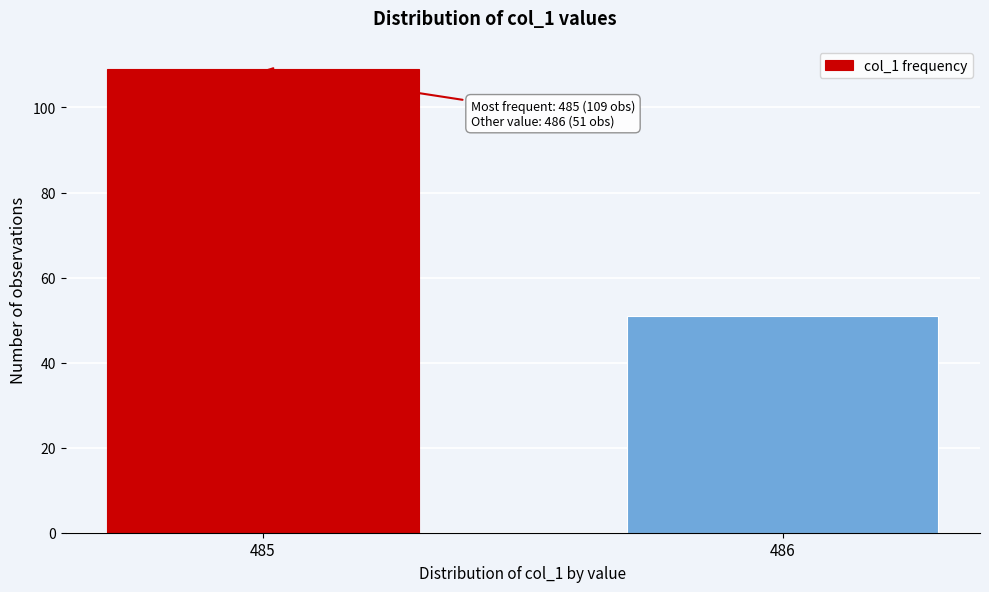

Reading left to right, transcribe all the data shown in this chart.

109	51